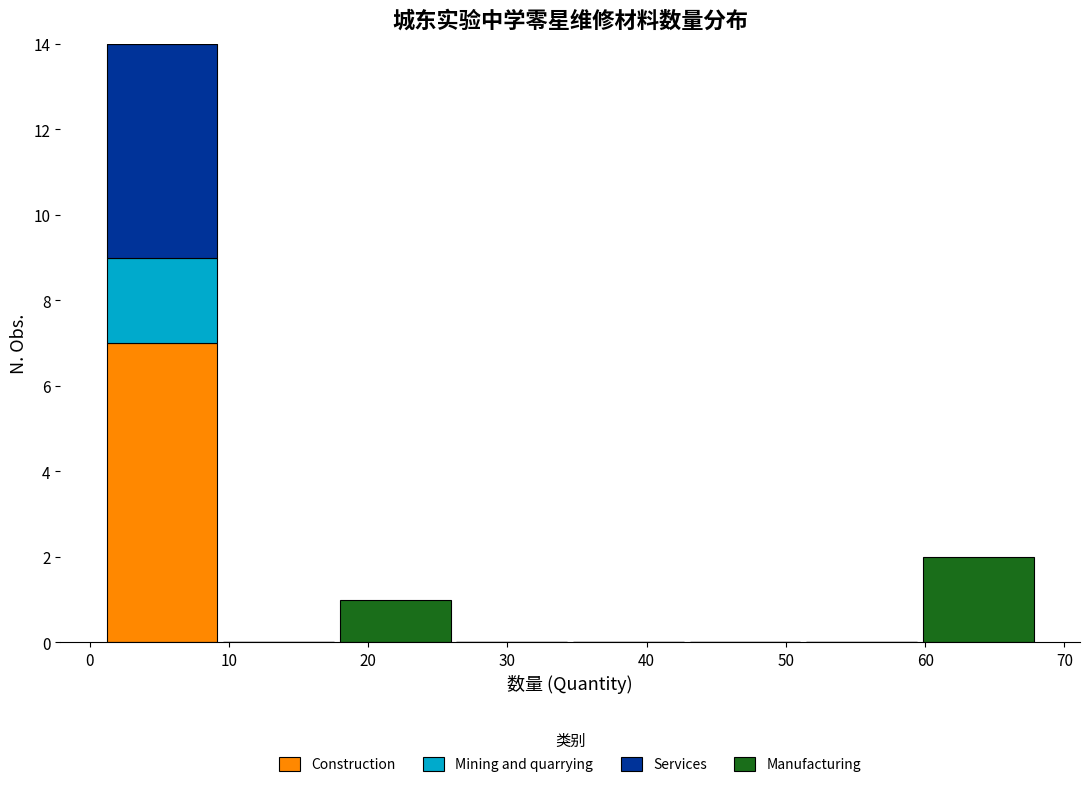

Reading left to right, transcribe this chart: for each stacked bar, give the range it covers on the x-axis and its total height. Neither the bar edges nor the heights are printed on the chart, so give them approximately, as read against the axes.

1 to 9: 14
9 to 18: 0
18 to 26: 1
26 to 35: 0
35 to 43: 0
43 to 51: 0
51 to 60: 0
60 to 68: 2